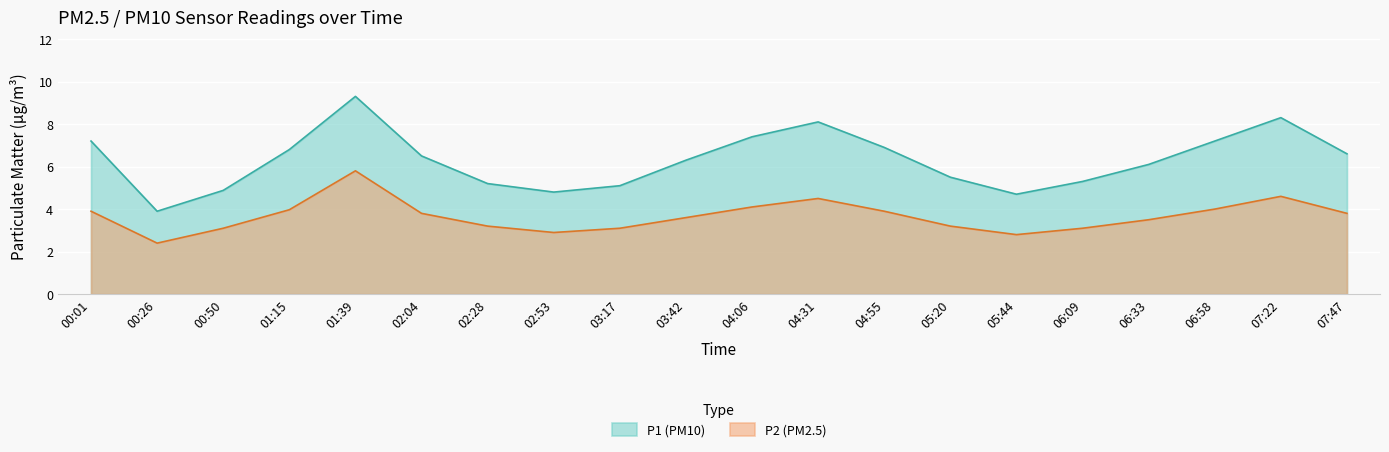

What is the lowest value of the P2 series?

2.4